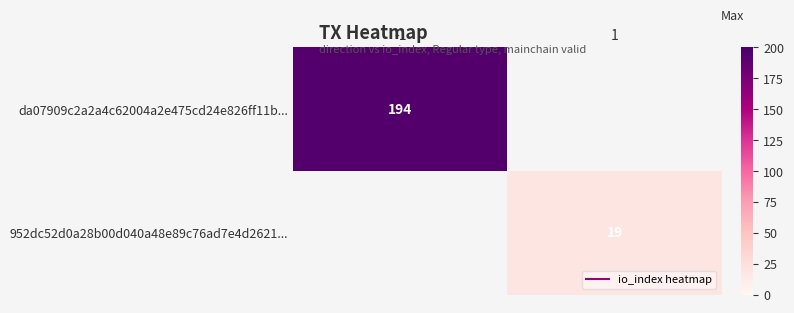

At how many categories does at least one series exceed 34?

1